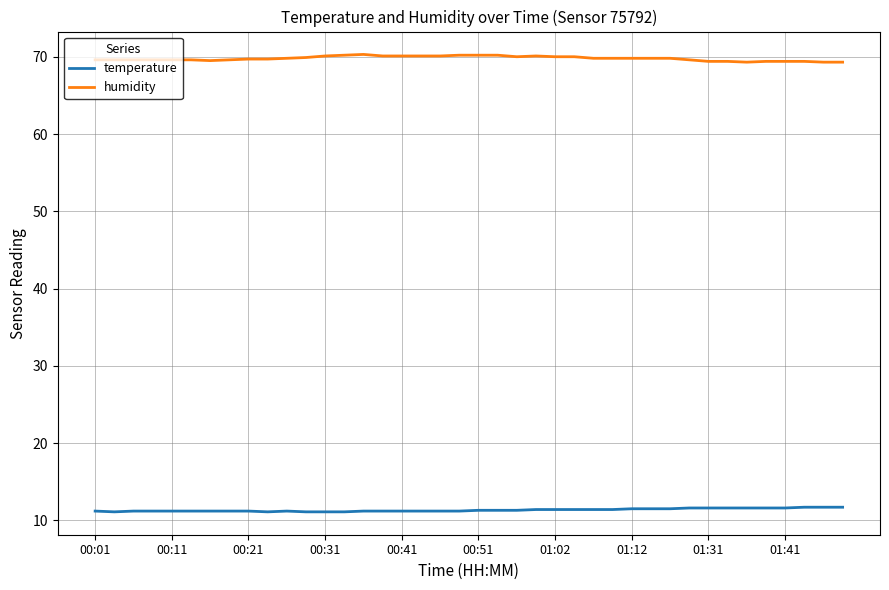

Which series has the largest total across all categories?

humidity